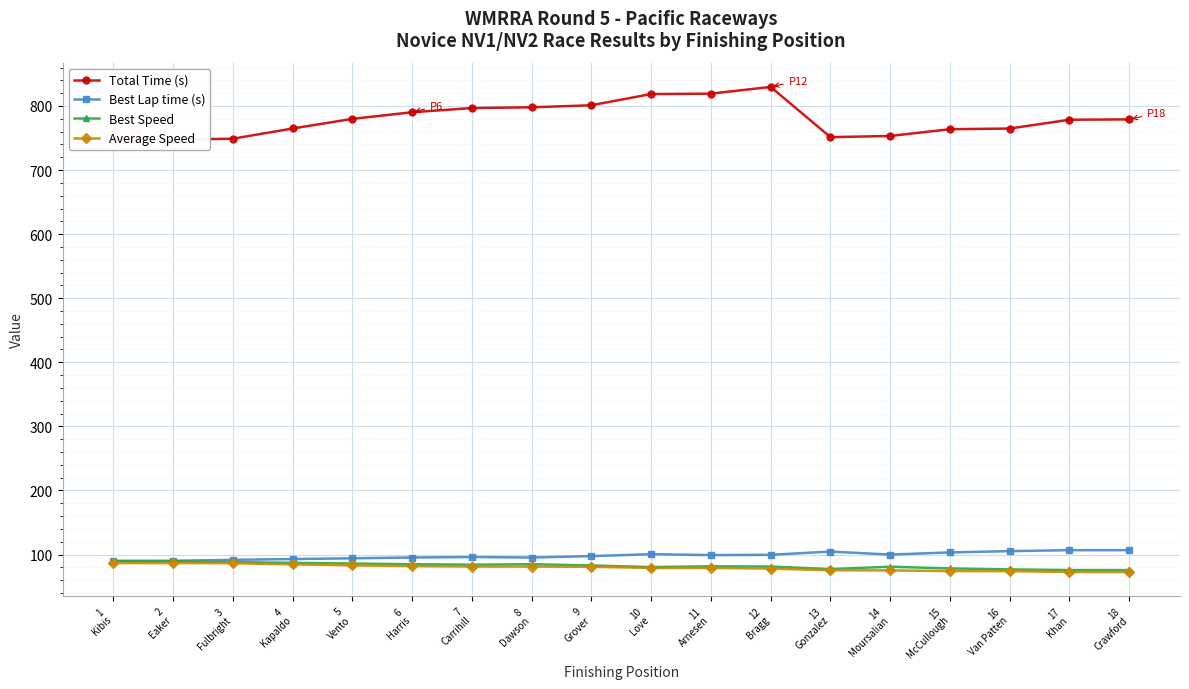

Is this an area chart (filled region under the line)?

No